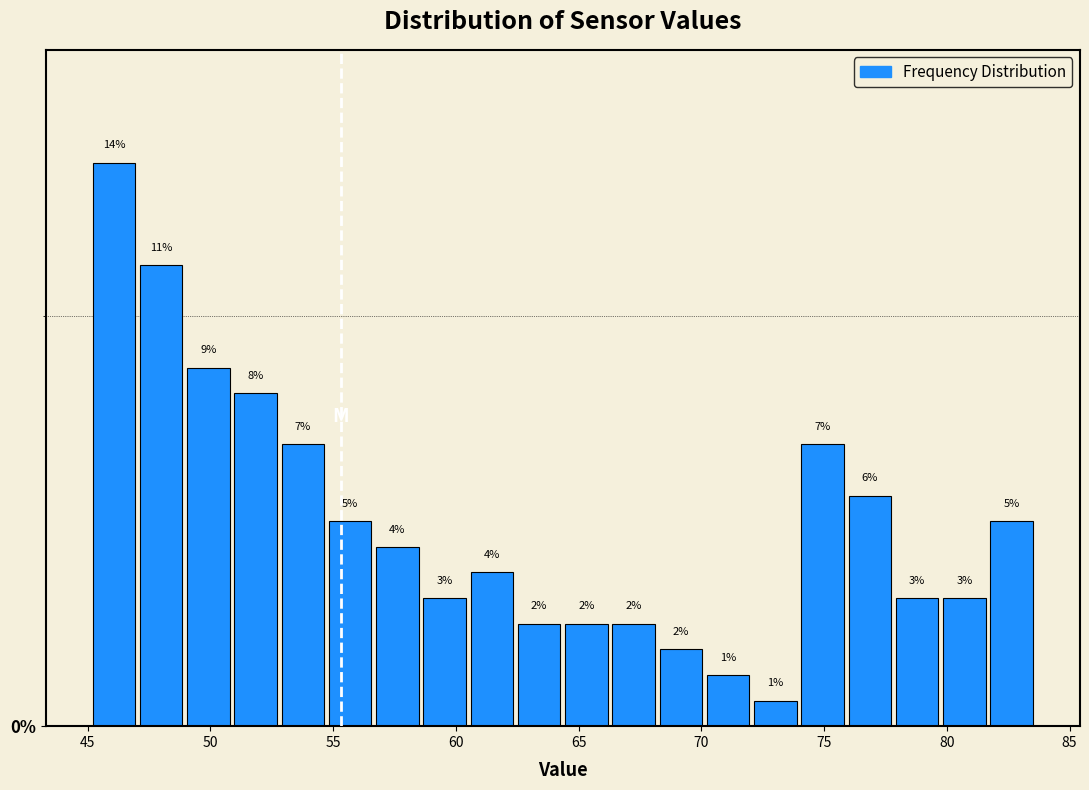

Read against the x-axis, roughly where is the centre of the tallest bar?

46.0